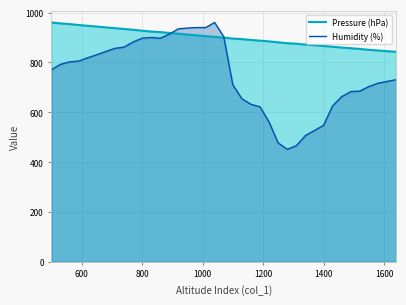

What is the difference between the Humidity (%) values at 1580 and 1430?

90.7